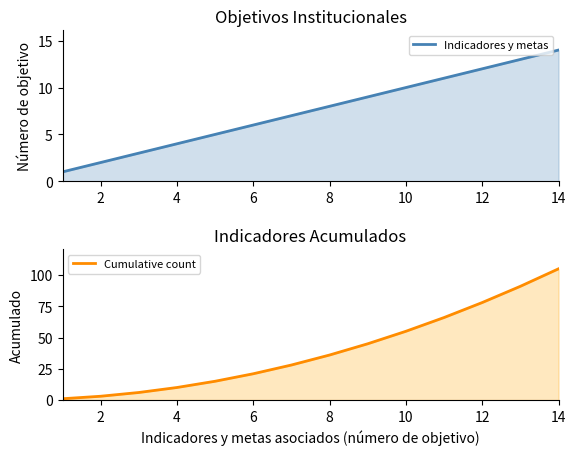

What is the value of the Cumulative count point at the 7th from the left?

28